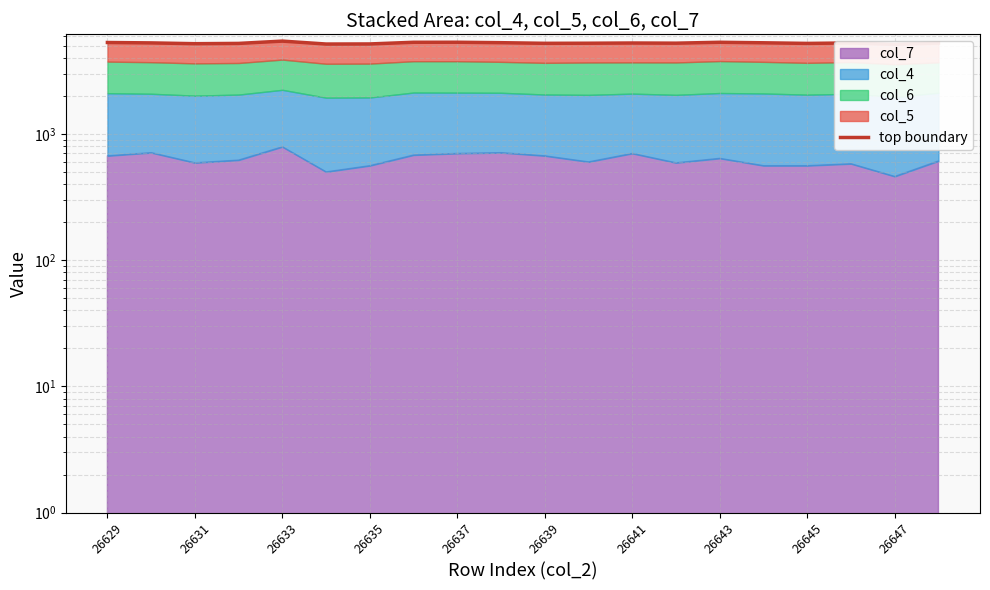

At which category does the chart reach its minimum across all series?

26647